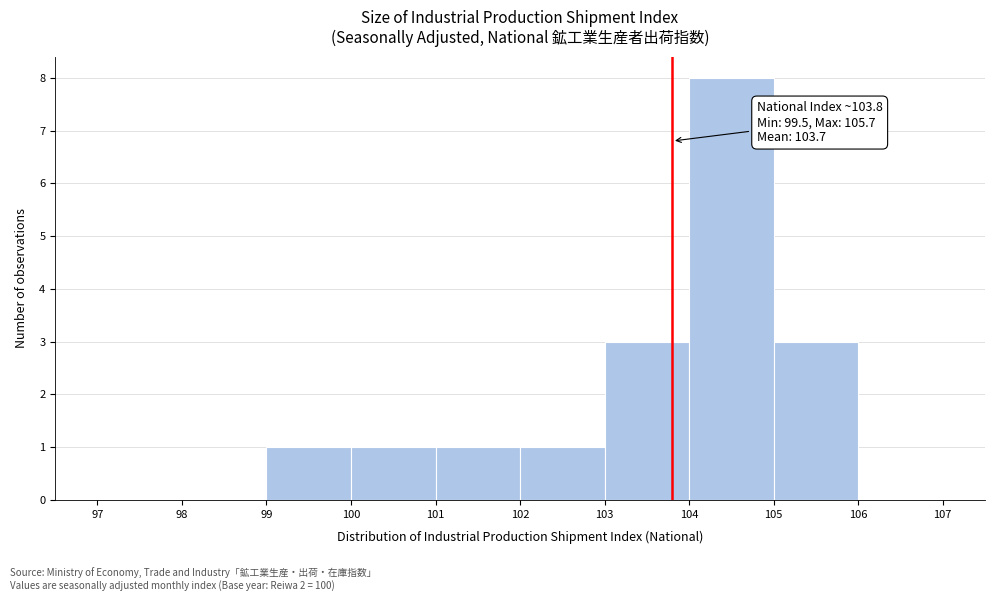

Over which range of the x-axis is the bar tallest?

104 to 105